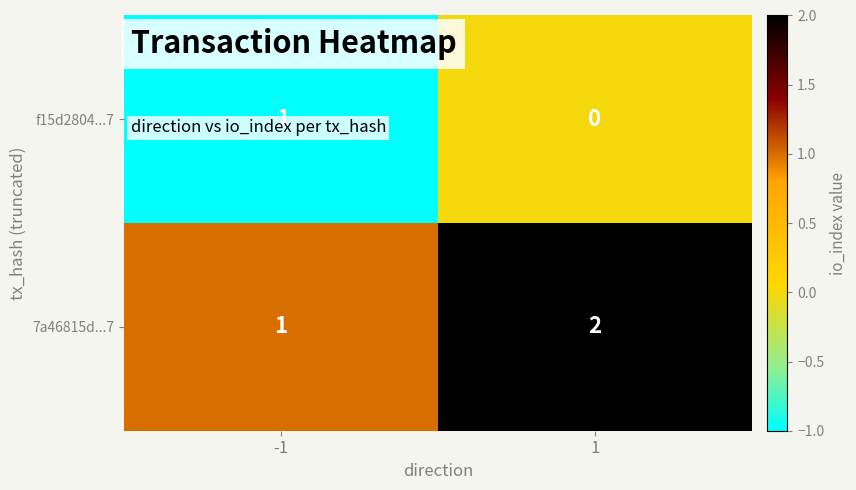

The value of 7a46815d...7 at -1 is 1. True or false?

True